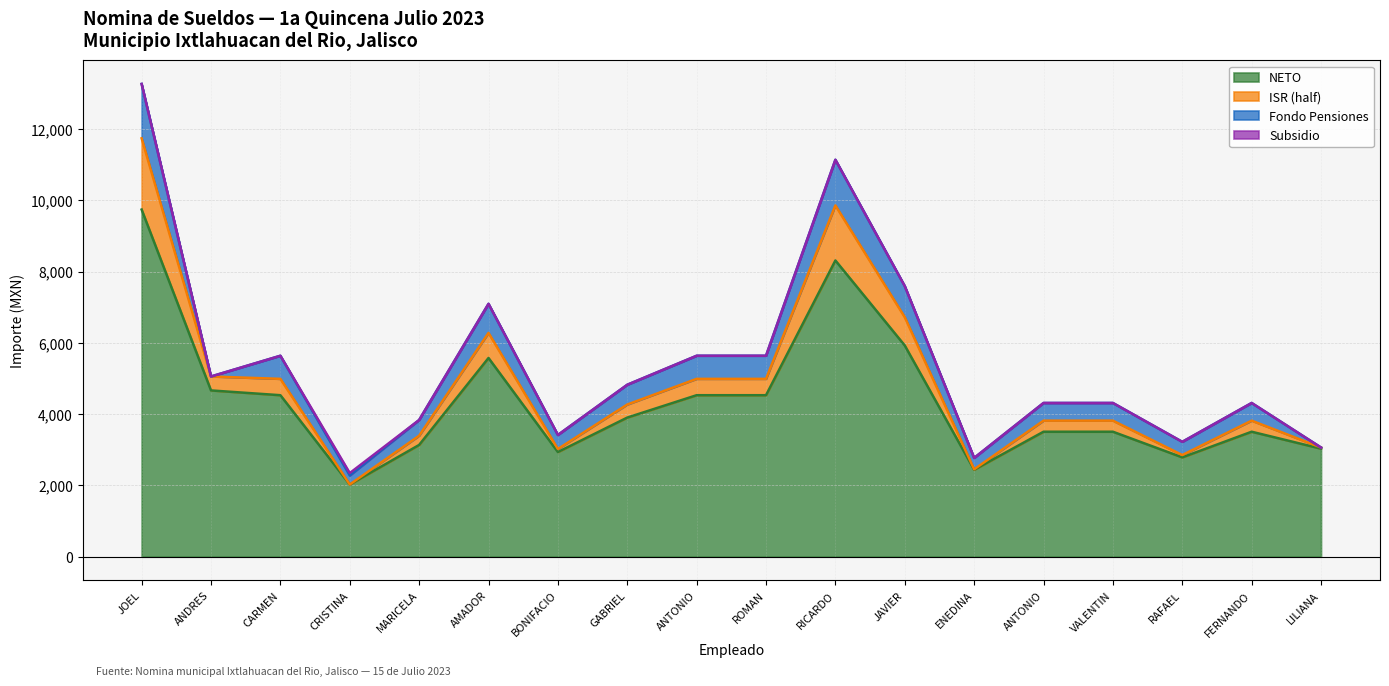

Does the chart display data point markers on the line(s)?

No